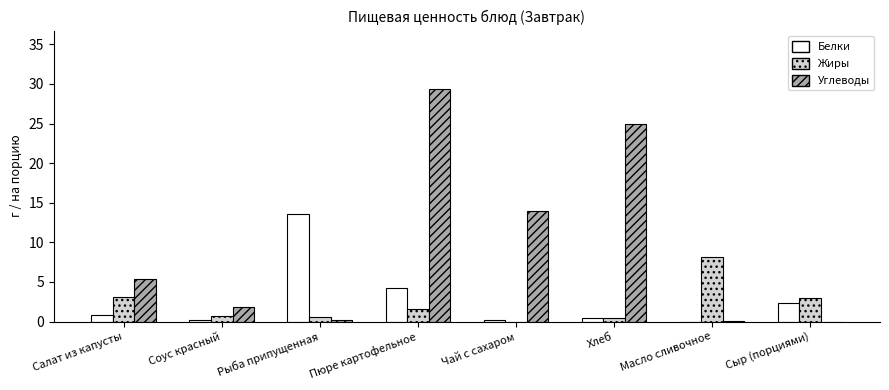

What is the average value of the Углеводы series?

9.5